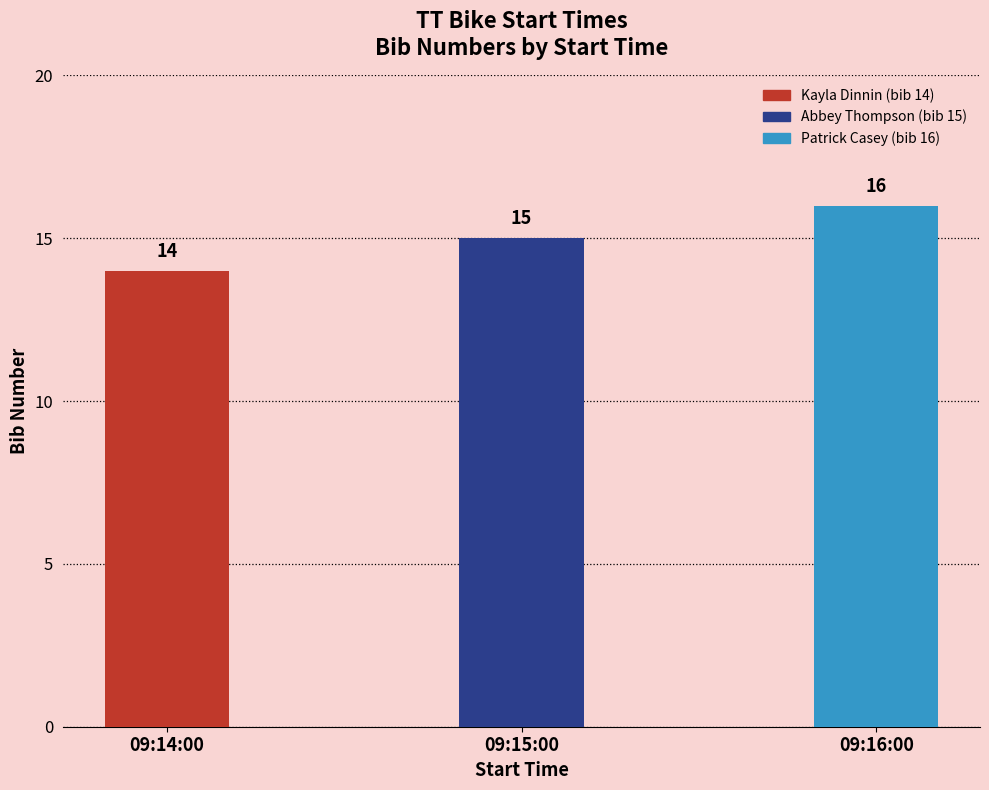

How many categories are shown in the chart?

3